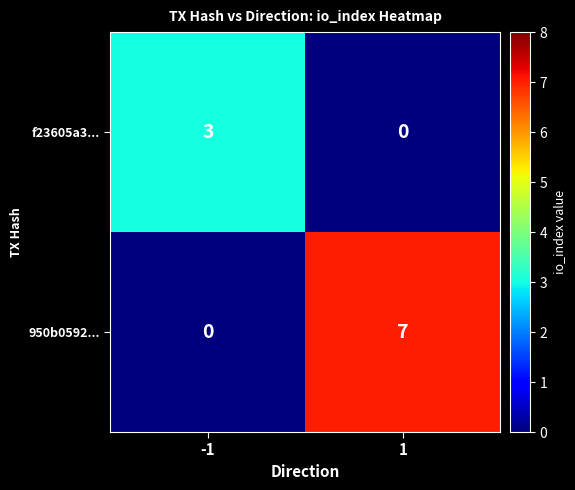

Count the number of categories in the chart.

2